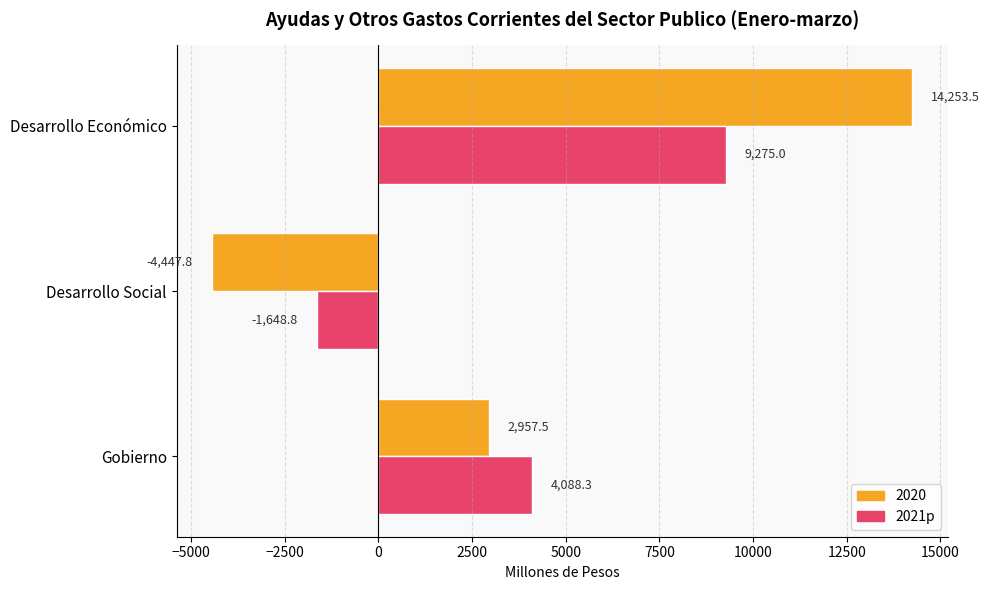

How many data points in 2020 are above 2957?

2